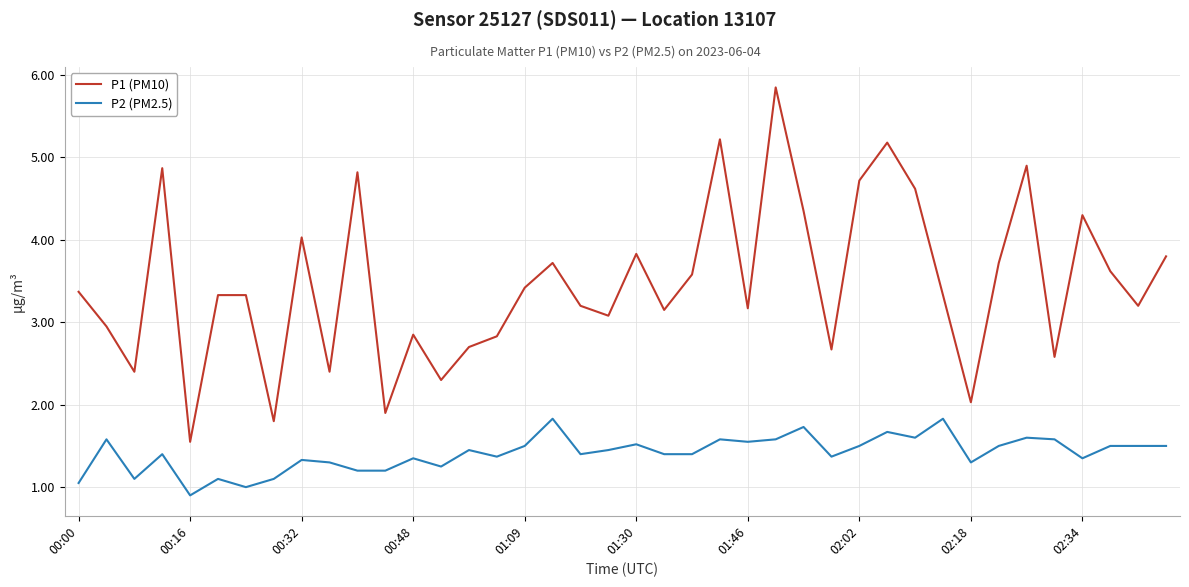

What is the minimum value shown in the chart?

0.9